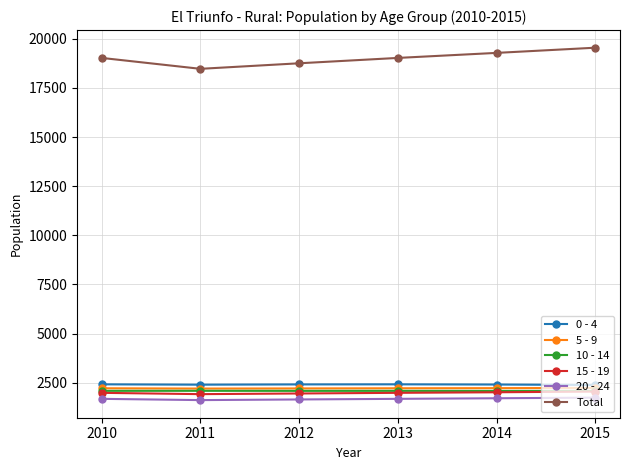

Count the number of categories in the chart.

6